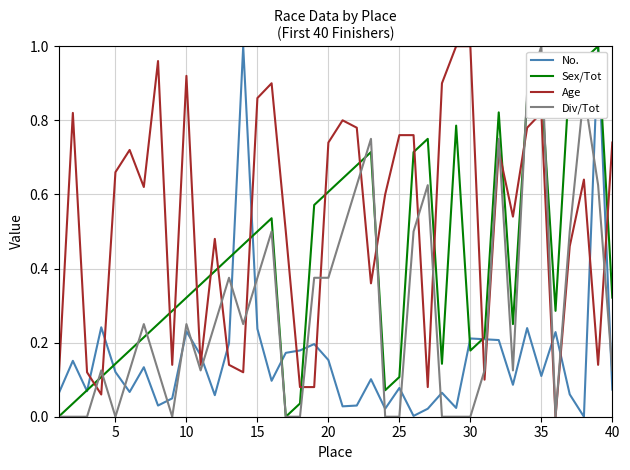

What are all the series names shown in the legend?

No., Sex/Tot, Age, Div/Tot